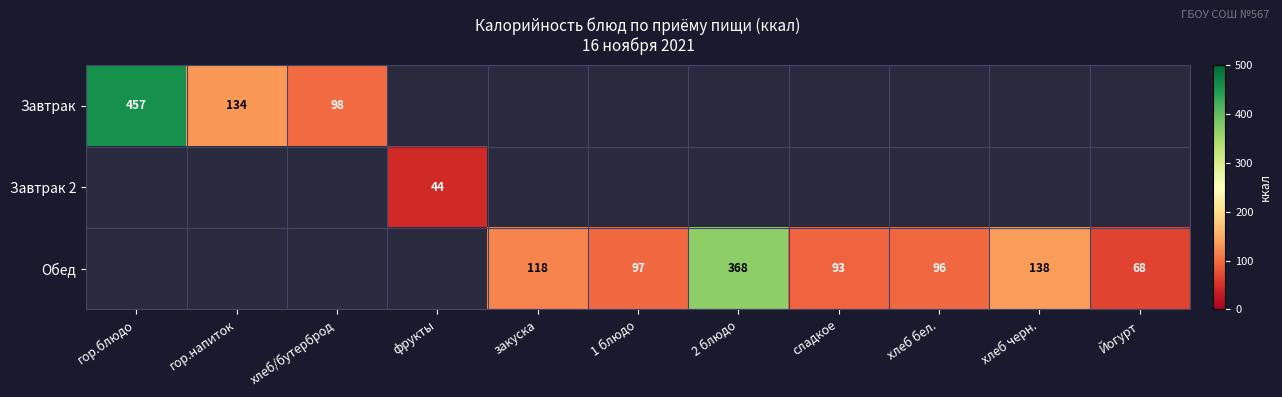

The value of Завтрак at гор.напиток is 85. True or false?

False